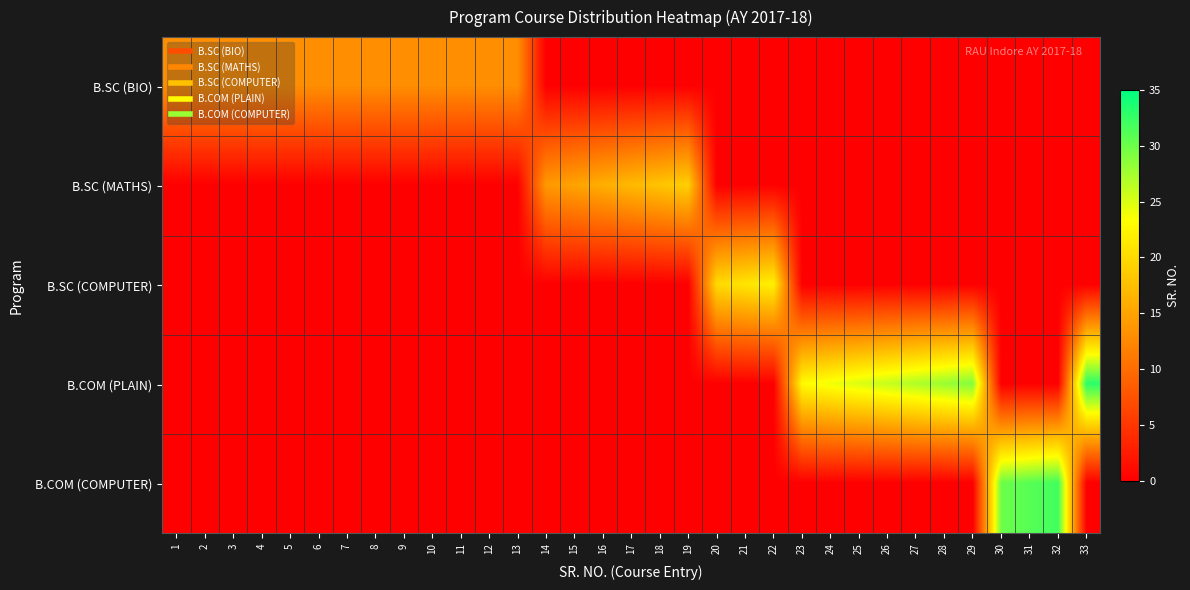

What is the greatest value displayed?

33